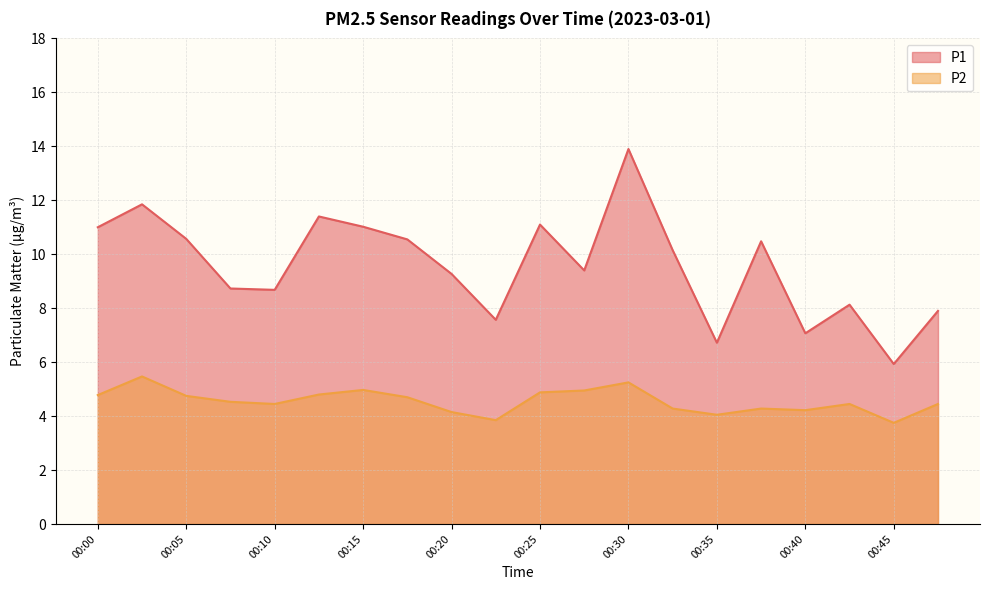

Reading right to left, transcribe all the data shown in this chart.

P1: 7.9	5.9	8.1	7.1	10.5	6.7	10.2	13.9	9.4	11.1	7.6	9.3	10.6	11.0	11.4	8.7	8.7	10.6	11.8	11.0
P2: 4.5	3.8	4.5	4.2	4.3	4.0	4.3	5.2	5.0	4.9	3.9	4.2	4.7	5.0	4.8	4.5	4.5	4.8	5.5	4.8